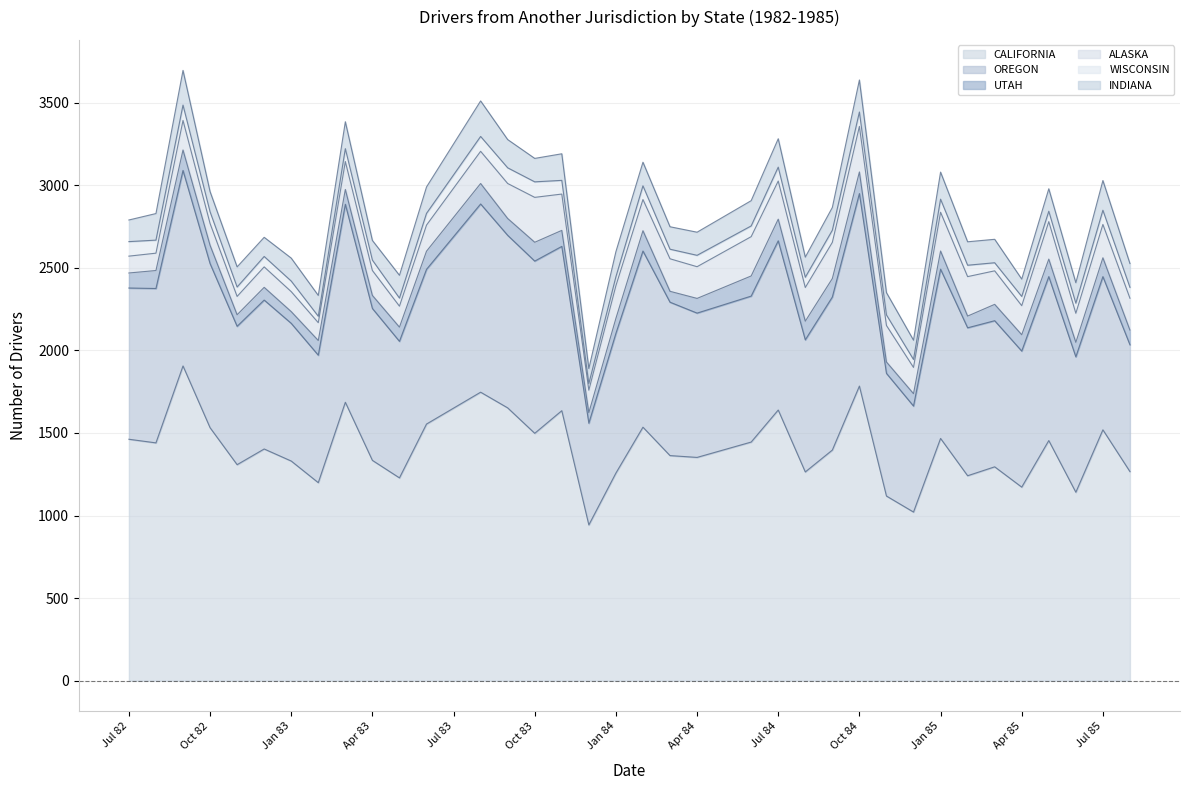

True or false: CALIFORNIA has more than 2 interior local peaks.

True